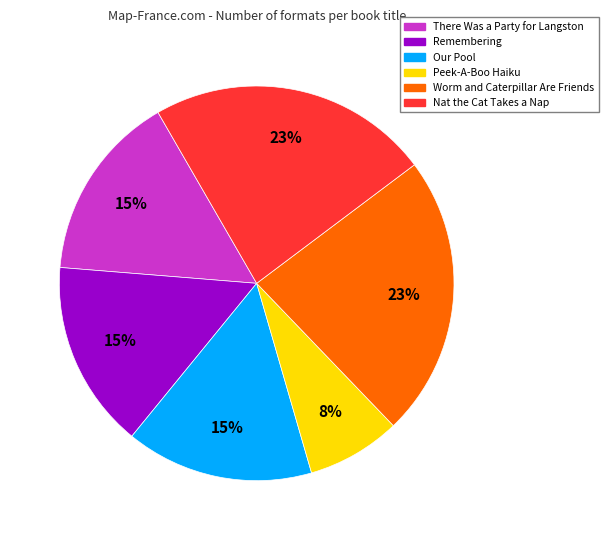

To the nearest percent, what is the average slice percentage?

17%